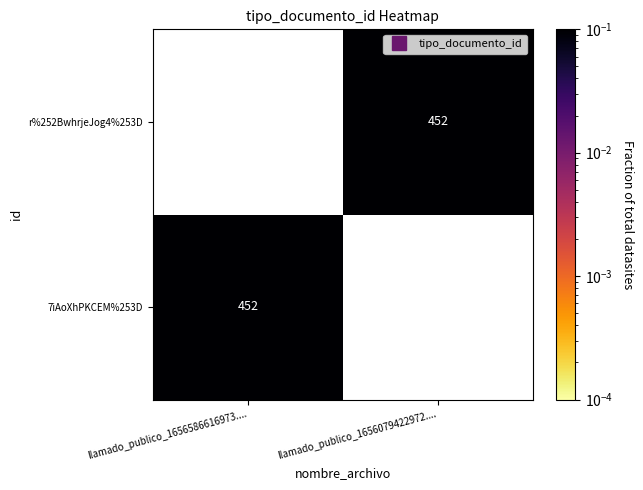

Between llamado_publico_1656079422972.... and llamado_publico_1656586616973...., which is larger?

llamado_publico_1656586616973....